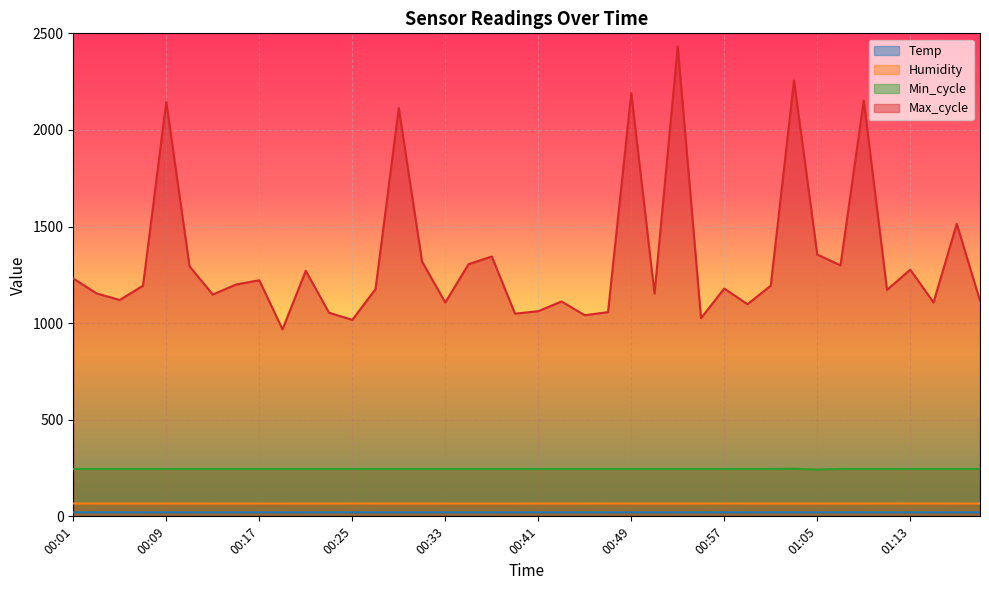

Which series has the largest total across all categories?

Max_cycle